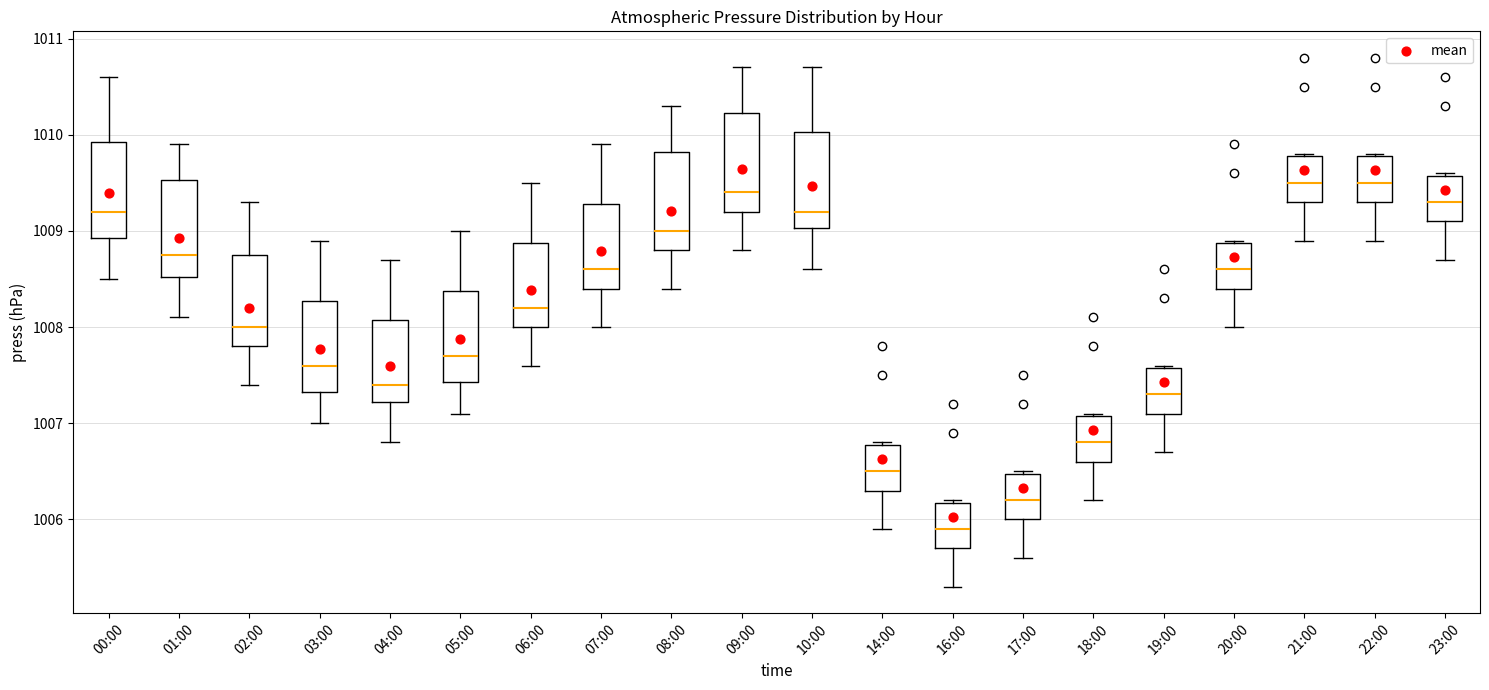

Reading left to right, transcribe this box plot: for each box, give where its median line is, the range the box spans, and where its two whiskers end, as read against the y-axis. The values are not printed on the chart, so give them approximately, as read against the axis.

00:00: median 1009.2, box 1008.9 to 1009.9, whiskers 1008.5 to 1010.6
01:00: median 1008.8, box 1008.5 to 1009.5, whiskers 1008.1 to 1009.9
02:00: median 1008.0, box 1007.8 to 1008.8, whiskers 1007.4 to 1009.3
03:00: median 1007.6, box 1007.3 to 1008.3, whiskers 1007.0 to 1008.9
04:00: median 1007.4, box 1007.2 to 1008.1, whiskers 1006.8 to 1008.7
05:00: median 1007.7, box 1007.4 to 1008.4, whiskers 1007.1 to 1009.0
06:00: median 1008.2, box 1008.0 to 1008.9, whiskers 1007.6 to 1009.5
07:00: median 1008.6, box 1008.4 to 1009.3, whiskers 1008.0 to 1009.9
08:00: median 1009.0, box 1008.8 to 1009.8, whiskers 1008.4 to 1010.3
09:00: median 1009.4, box 1009.2 to 1010.2, whiskers 1008.8 to 1010.7
10:00: median 1009.2, box 1009.0 to 1010.0, whiskers 1008.6 to 1010.7
14:00: median 1006.5, box 1006.3 to 1006.8, whiskers 1005.9 to 1006.8
16:00: median 1005.9, box 1005.7 to 1006.2, whiskers 1005.3 to 1006.2
17:00: median 1006.2, box 1006.0 to 1006.5, whiskers 1005.6 to 1006.5
18:00: median 1006.8, box 1006.6 to 1007.1, whiskers 1006.2 to 1007.1
19:00: median 1007.3, box 1007.1 to 1007.6, whiskers 1006.7 to 1007.6
20:00: median 1008.6, box 1008.4 to 1008.9, whiskers 1008.0 to 1008.9
21:00: median 1009.5, box 1009.3 to 1009.8, whiskers 1008.9 to 1009.8
22:00: median 1009.5, box 1009.3 to 1009.8, whiskers 1008.9 to 1009.8
23:00: median 1009.3, box 1009.1 to 1009.6, whiskers 1008.7 to 1009.6